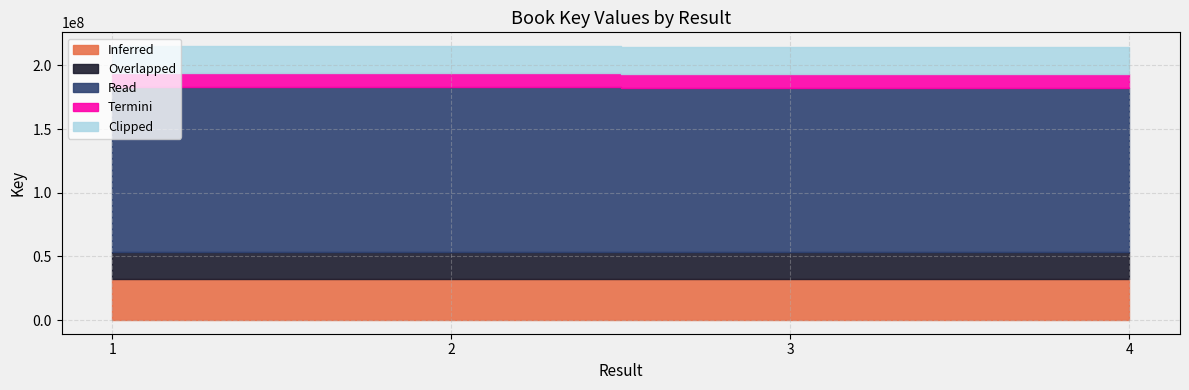

At which label is the value closest to 214924110?

1